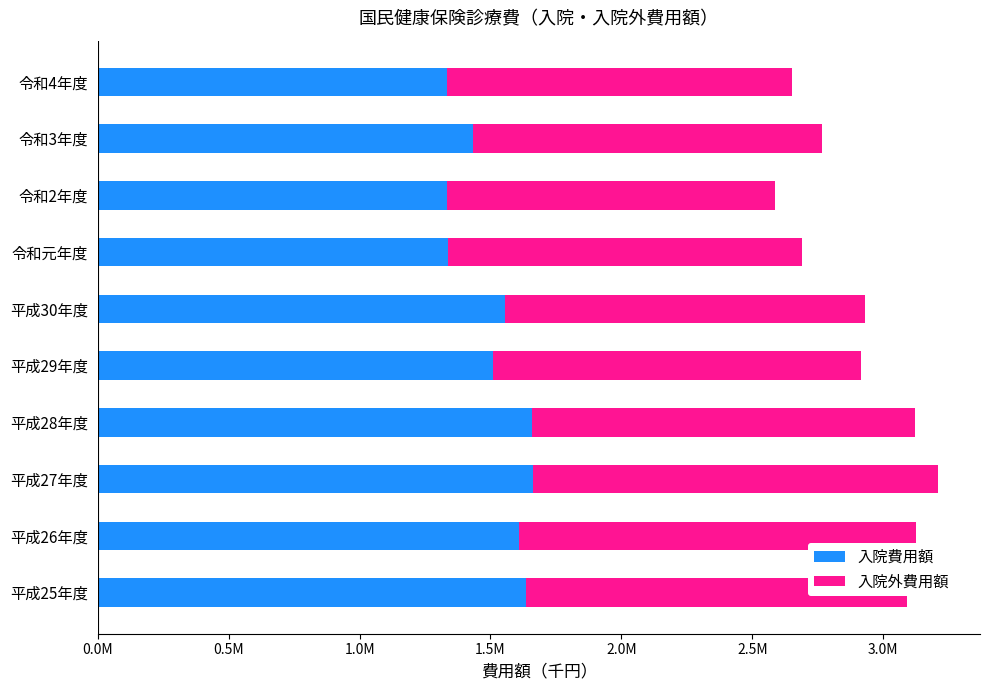

What are all the series names shown in the legend?

入院費用額, 入院外費用額